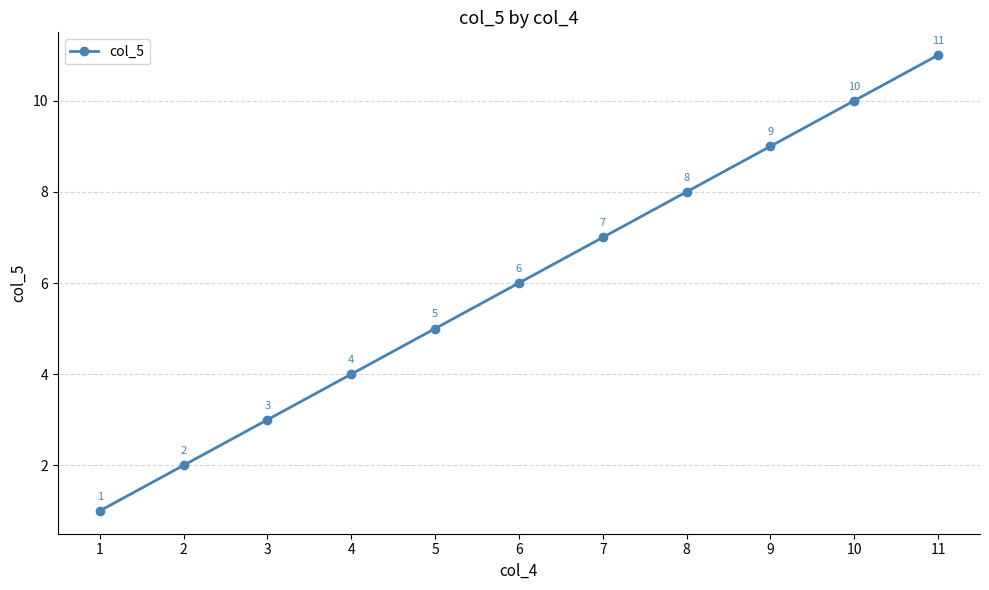

Does the chart display data point markers on the line(s)?

Yes